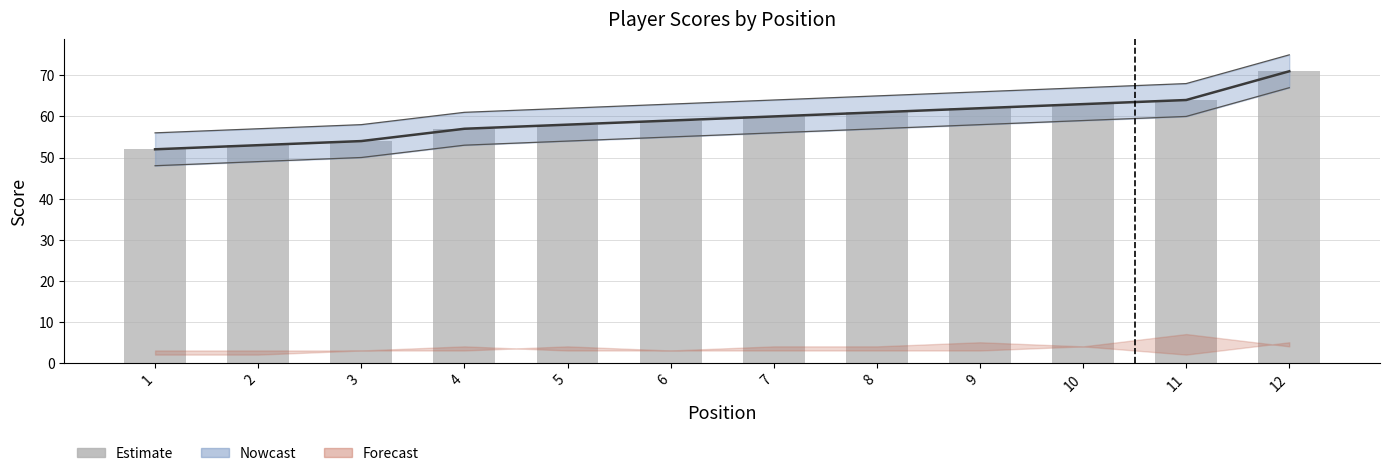

Count the number of values greater than 60.

5